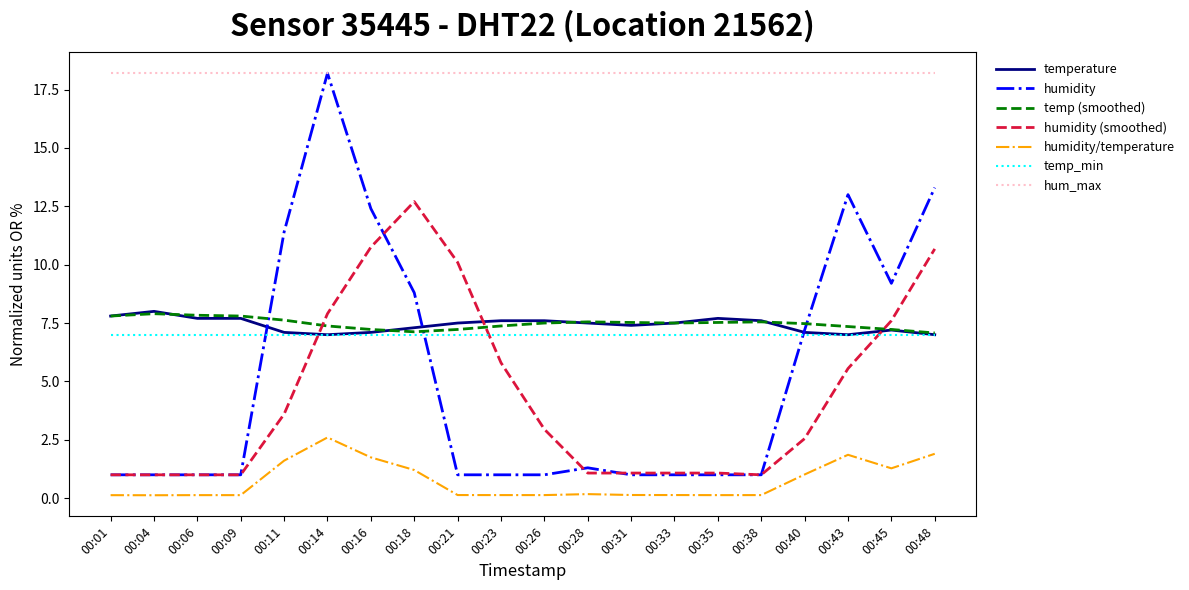

What is the sum of the temperature values at 00:06 and 00:14?

14.7